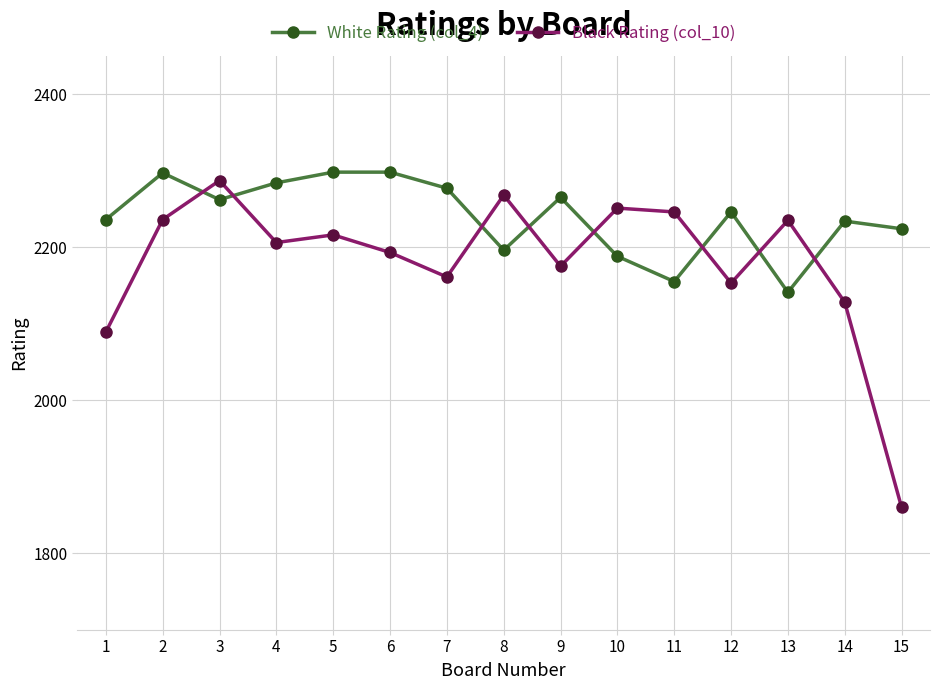

At which label does Black Rating (col_10) first exceed 2206?

2